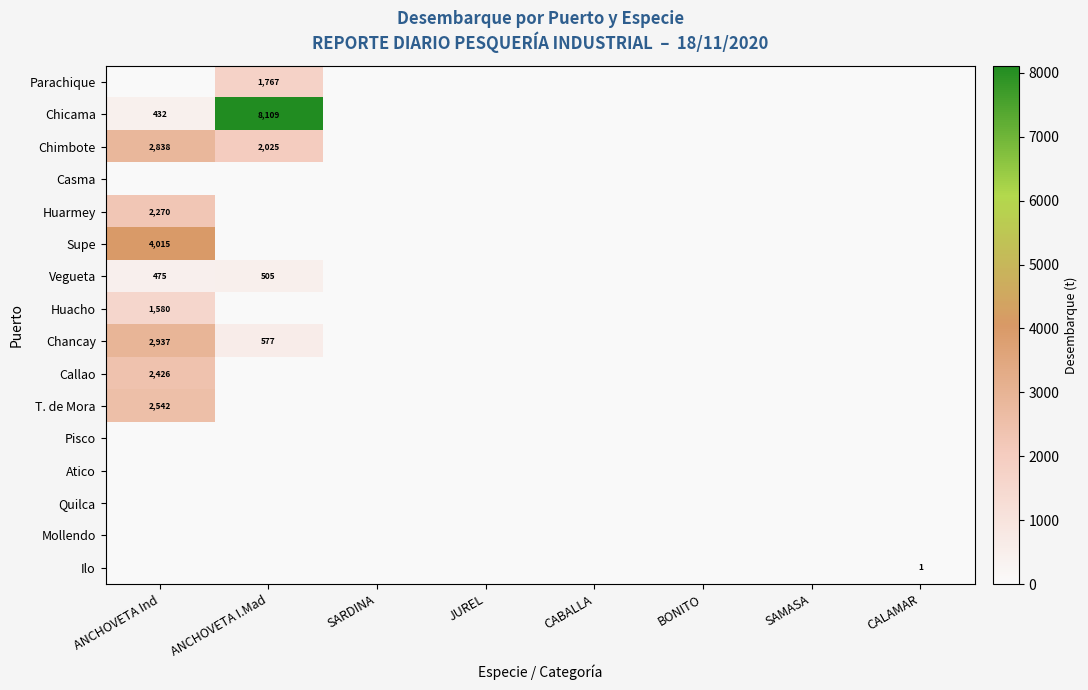

Is it true that Chicama equals 432 at ANCHOVETA Ind?

True